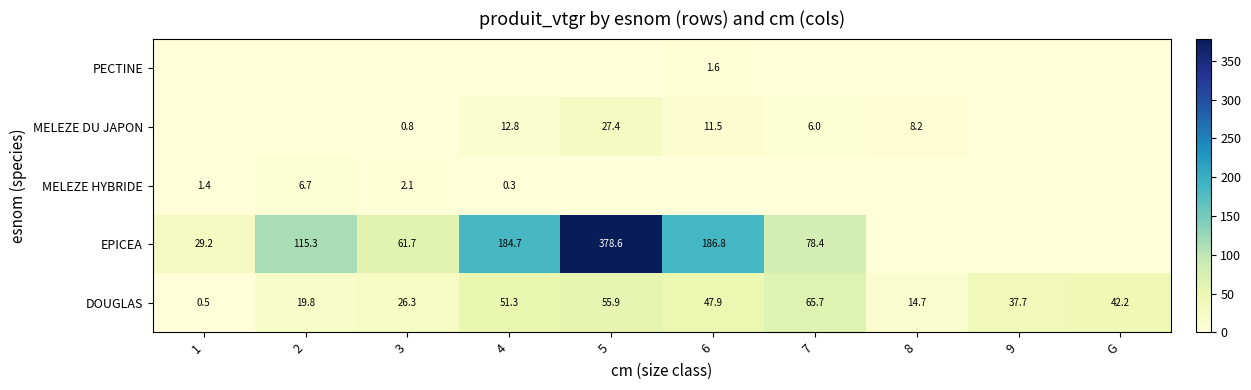

True or false: DOUGLAS has a value of 13.6 at 3.

False